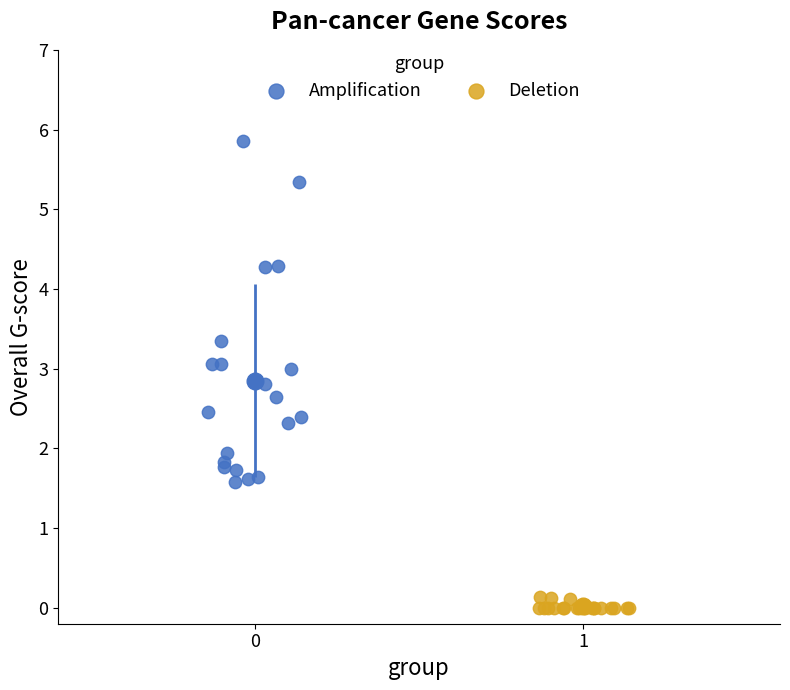

Which series reaches the minimum Y coordinate?

Deletion